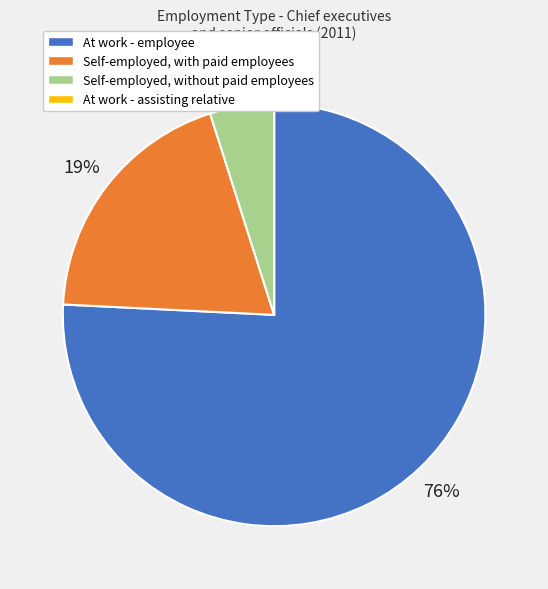

Which slice is the largest?

At work - employee